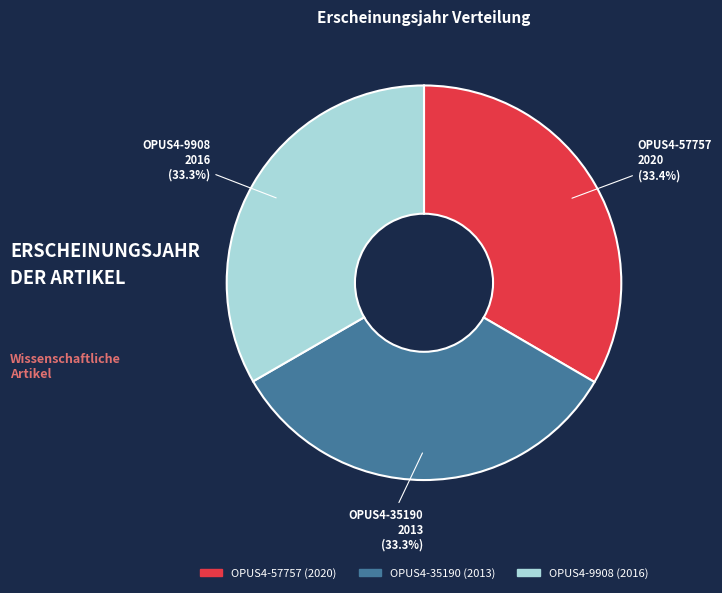

To the nearest percent, what is the average slice percentage?

33%